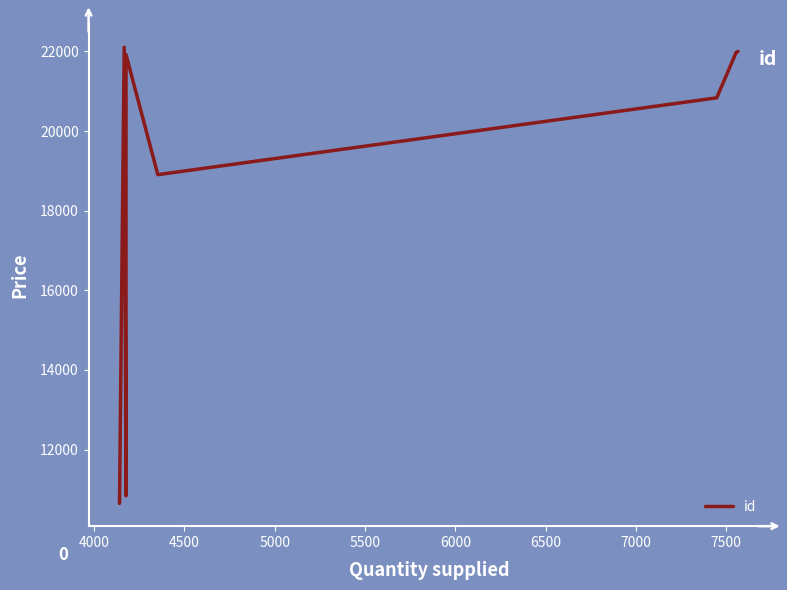

What is the minimum value shown in the chart?

10648